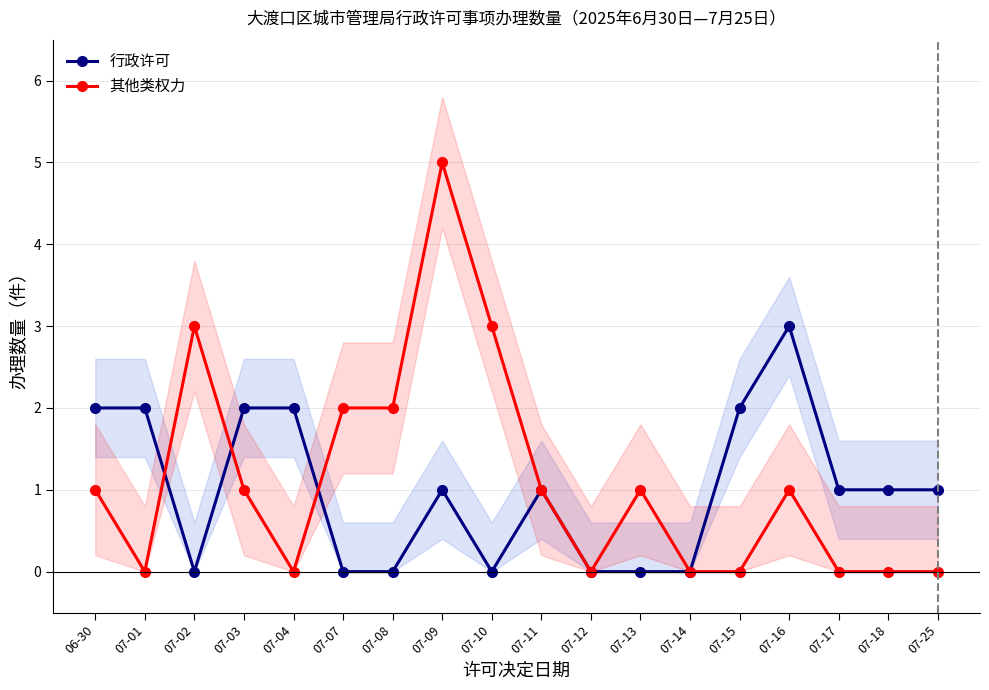

What is the difference between the 行政许可 values at 07-12 and 07-11?

1